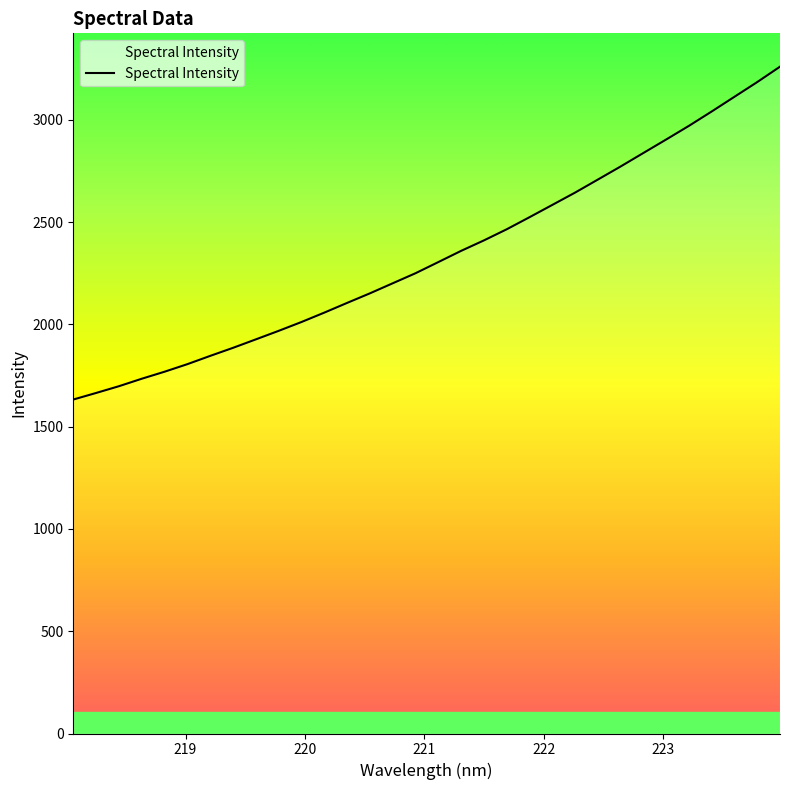

What is the greatest value displayed?

3260.5